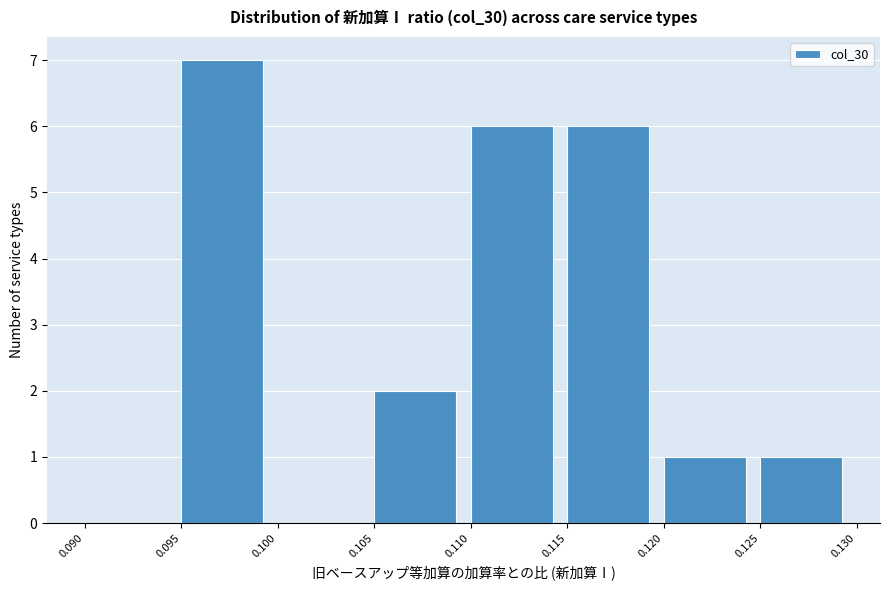

Which range on the x-axis has the tallest bar?

0.095 to 0.100